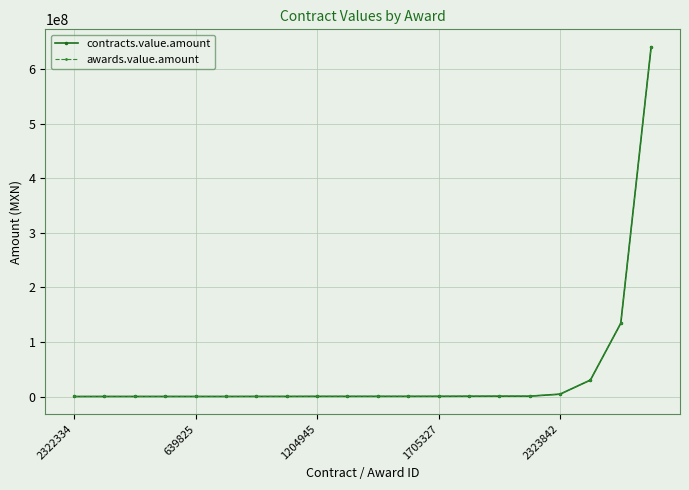

What is the difference between the maximum and minimum values in the awards.value.amount series?

640860804.2